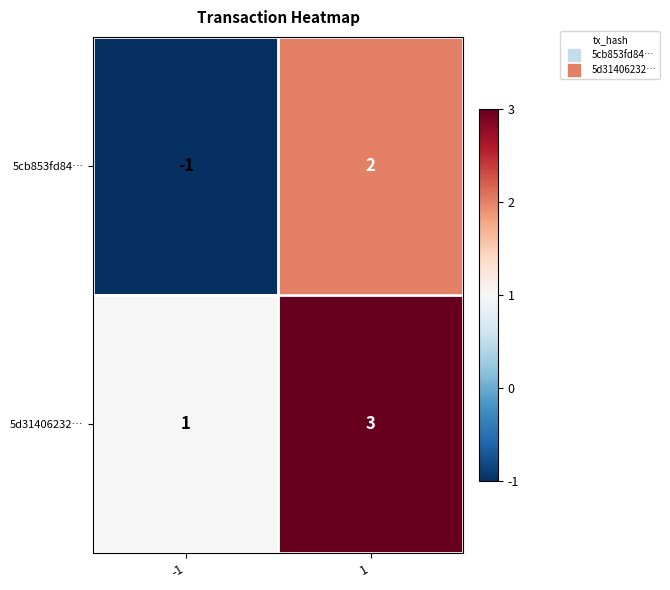

Reading left to right, list all the values displayed in this chart.

5cb853fd84…: -1	2
5d31406232…: 1	3